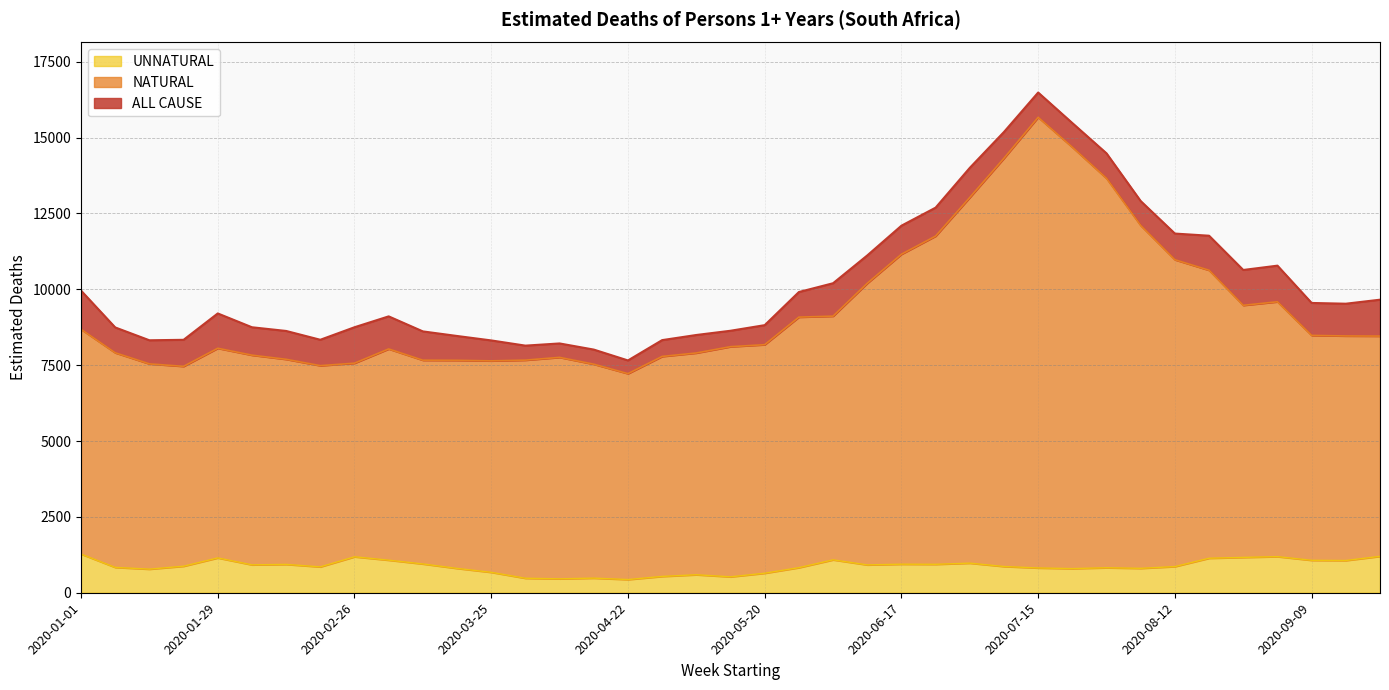

At how many categories does at least one series exceed 14545?

3